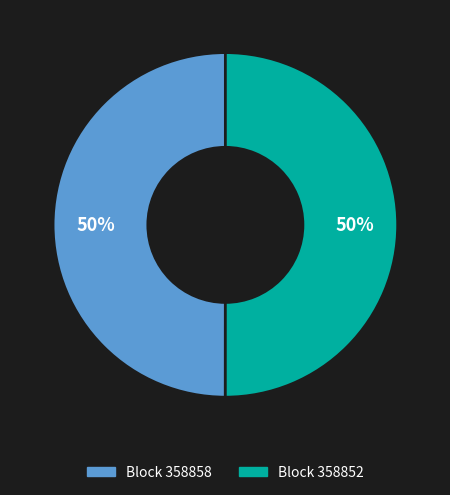

To the nearest percent, what is the average slice percentage?

50%